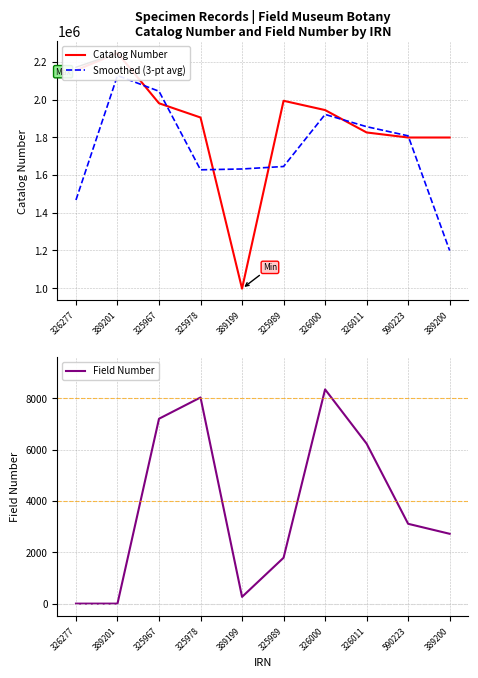

Which series changed the most between 326277 and 326000?

Smoothed (3-pt avg)